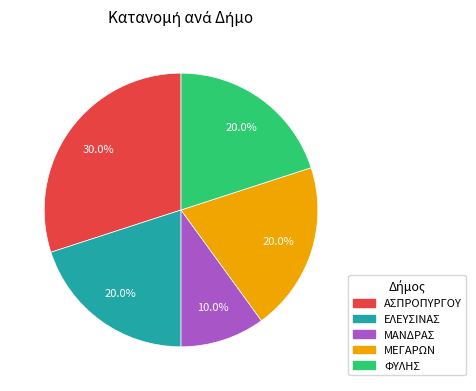

Approximately how many times larger is the value at ΦΥΛΗΣ compared to ΑΣΠΡΟΠΥΡΓΟΥ?

0.7